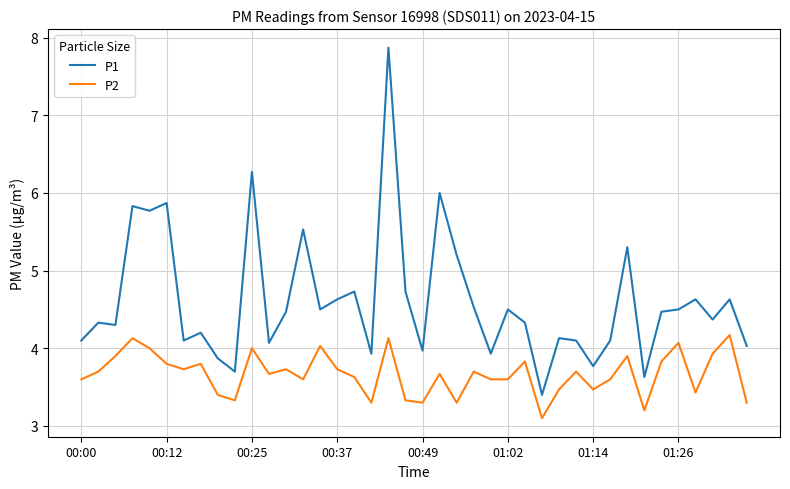

What is the difference between the maximum and minimum values in the P2 series?

1.1